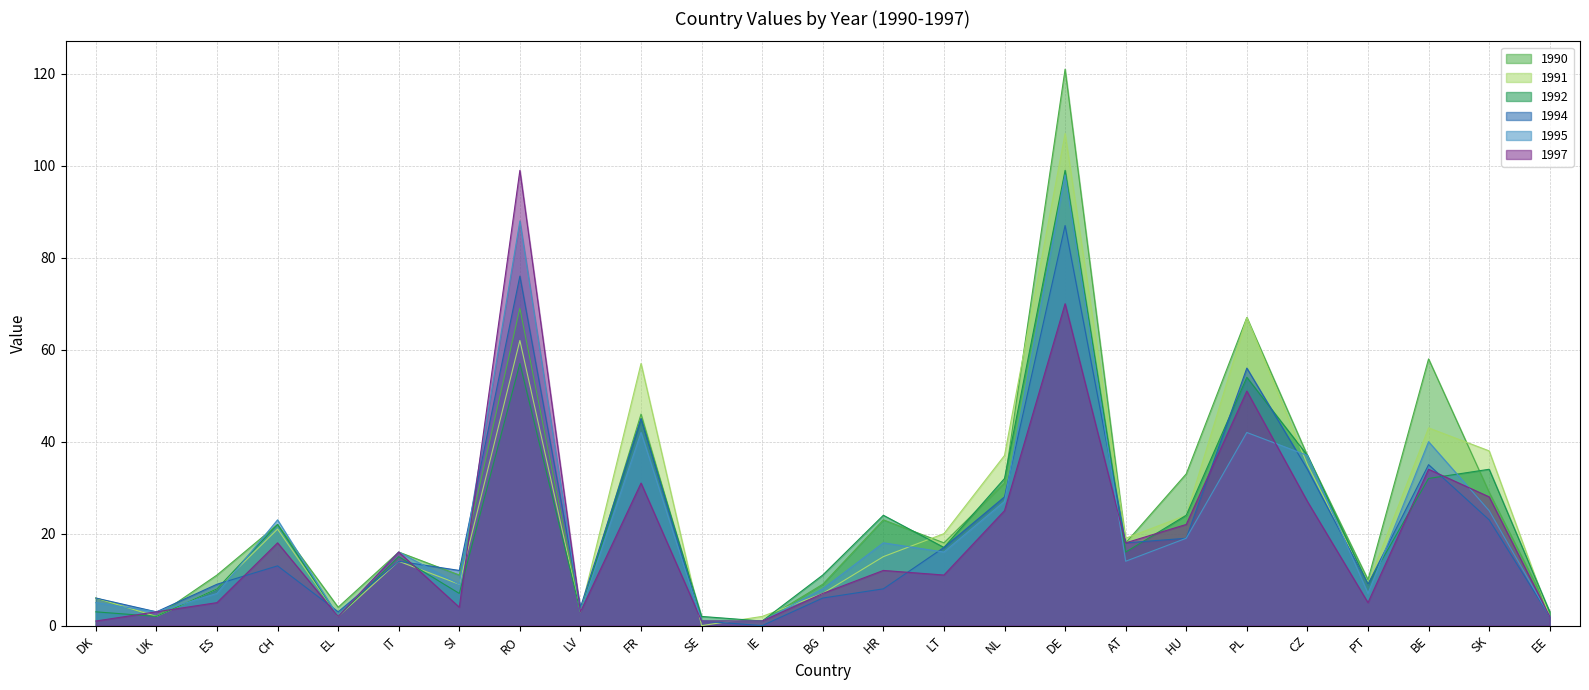

What position from the right is NL?

10